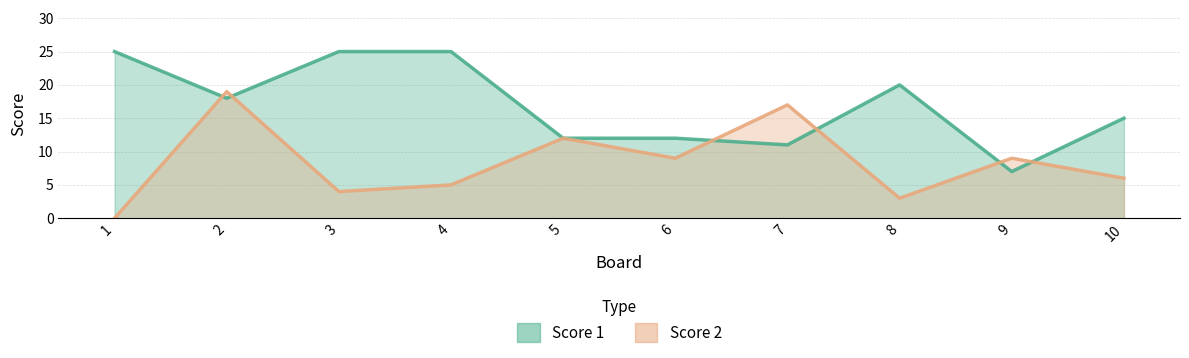

What is the difference between the Score 1 values at 6 and 7?

1